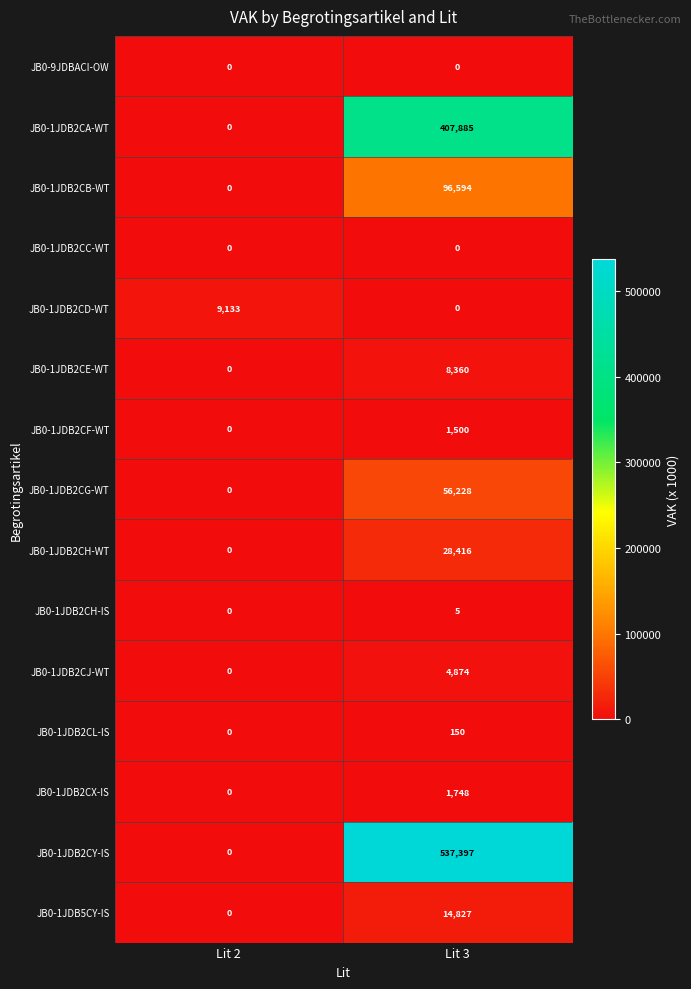

What is the spread (max minus min) of values at Lit 3?

537397